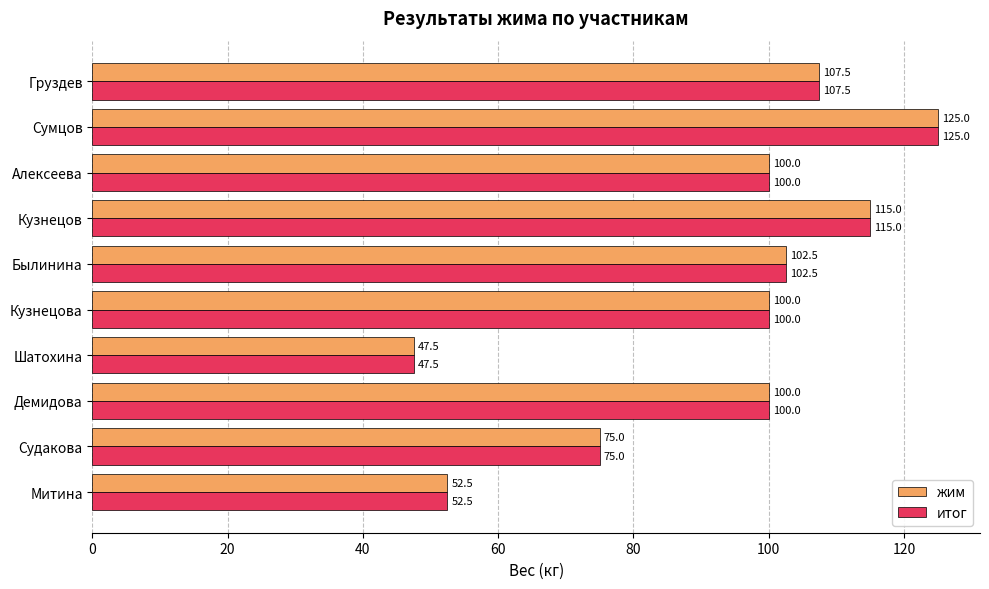

At how many categories does at least one series exceed 103?

3